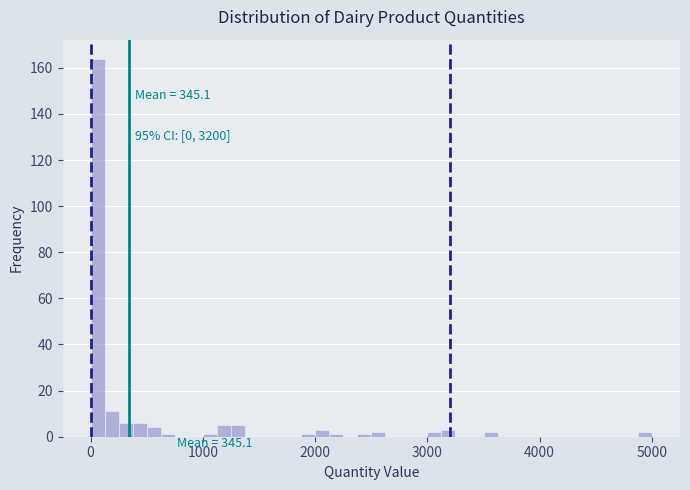

Around what value on the x-axis is the tallest bar? Give the approximate position of its centre, as read against the axis.

100